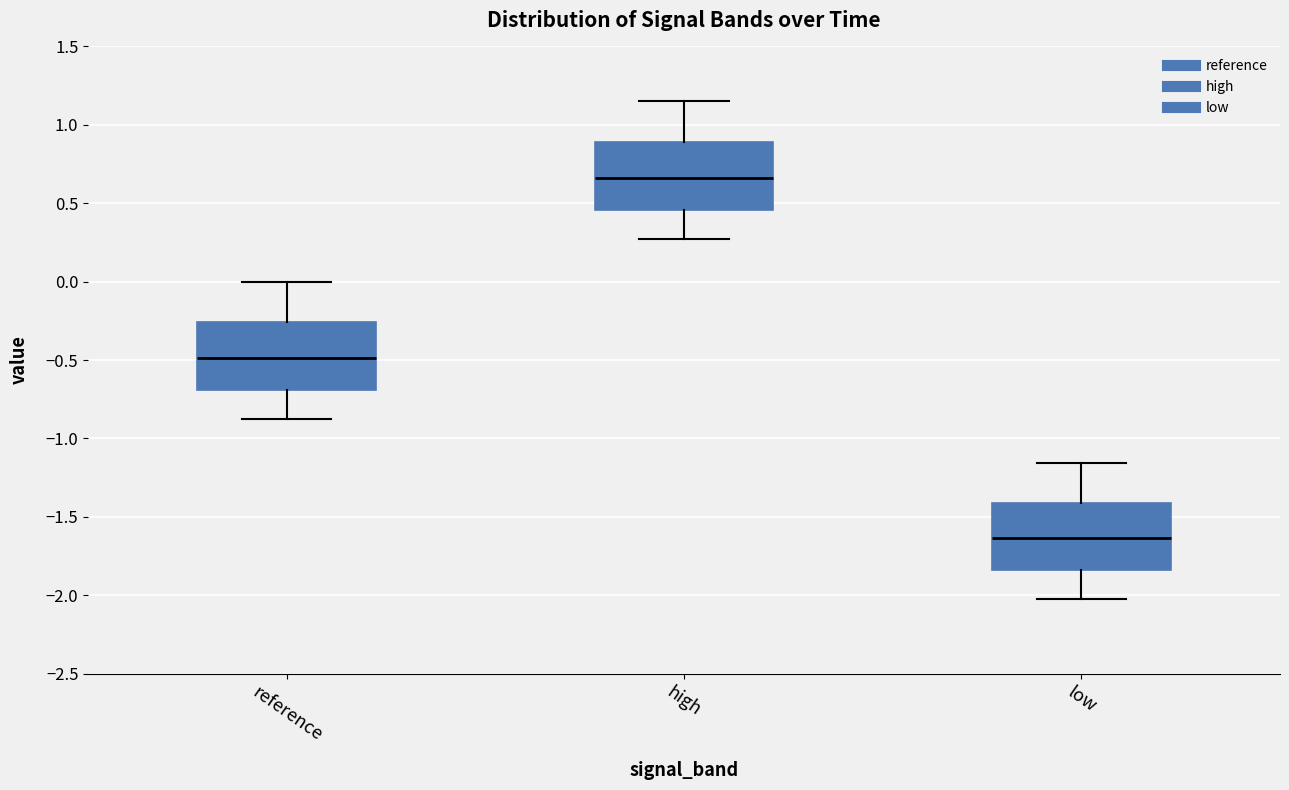

Which box's median line is the lowest?

low